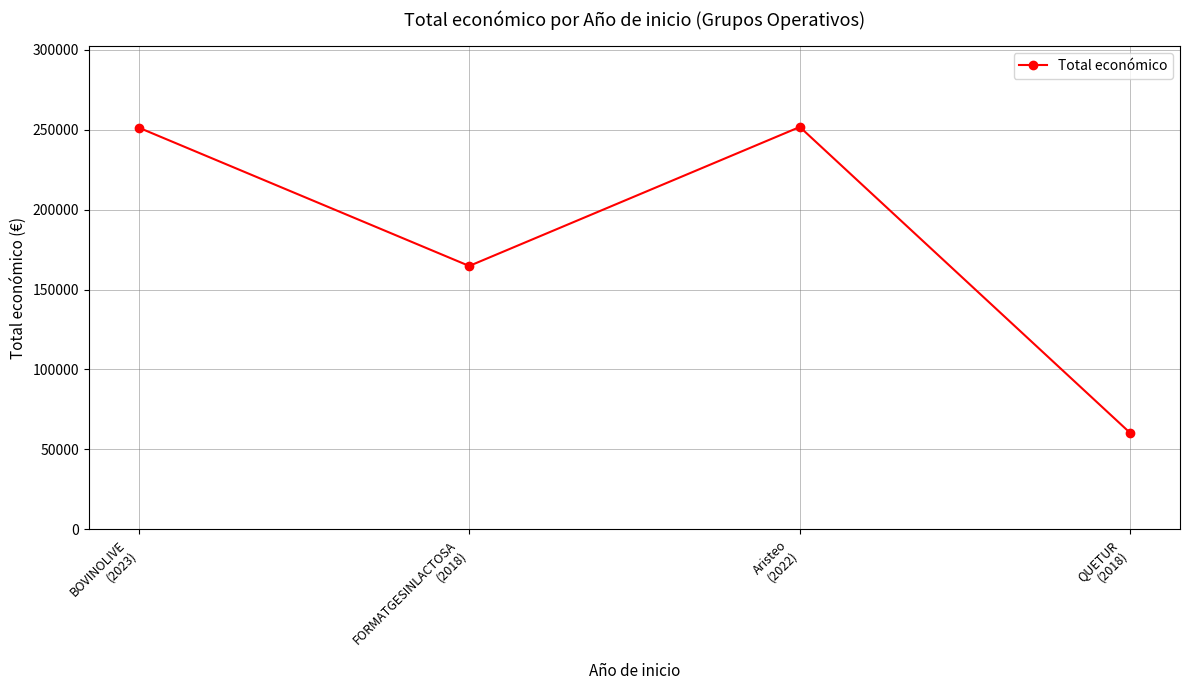

How many lines are shown in the chart?

1